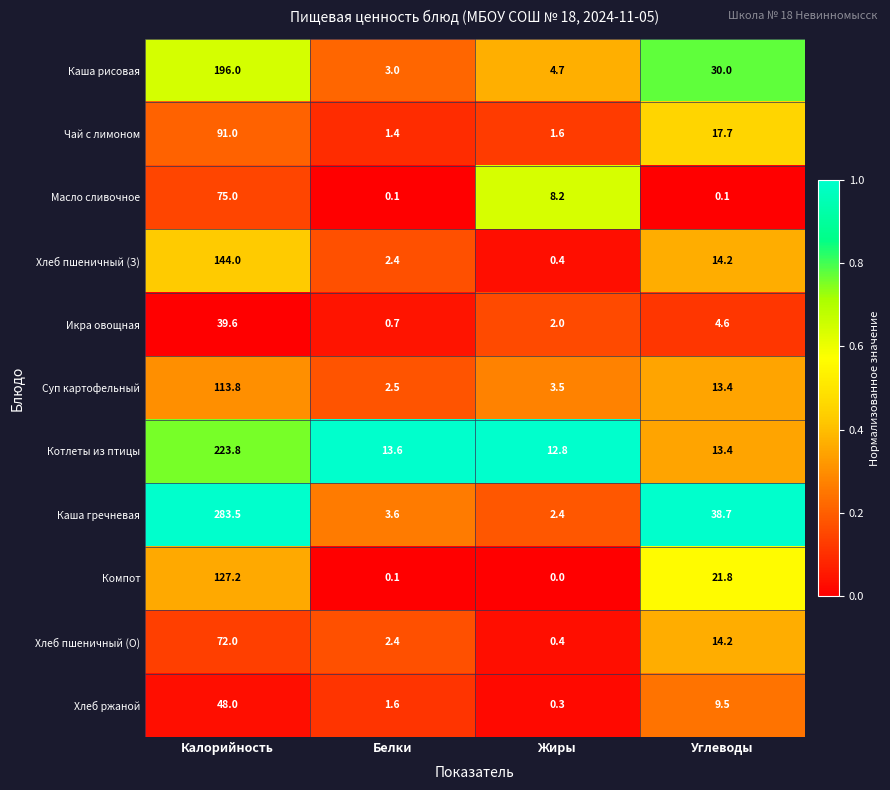

Which series changed the most between Жиры and Углеводы?

Каша гречневая